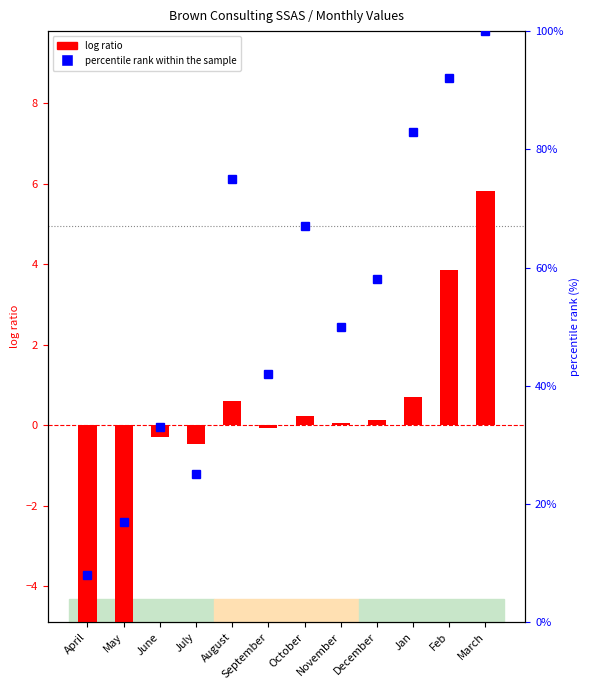

Read the percentile rank within the sample value at June.

33.0